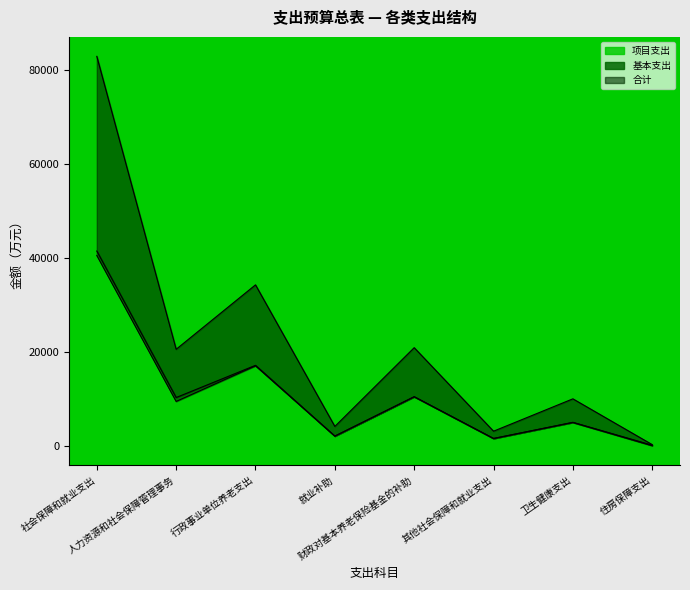

Which has a higher value, 住房保障支出 or 人力资源和社会保障管理事务?

人力资源和社会保障管理事务